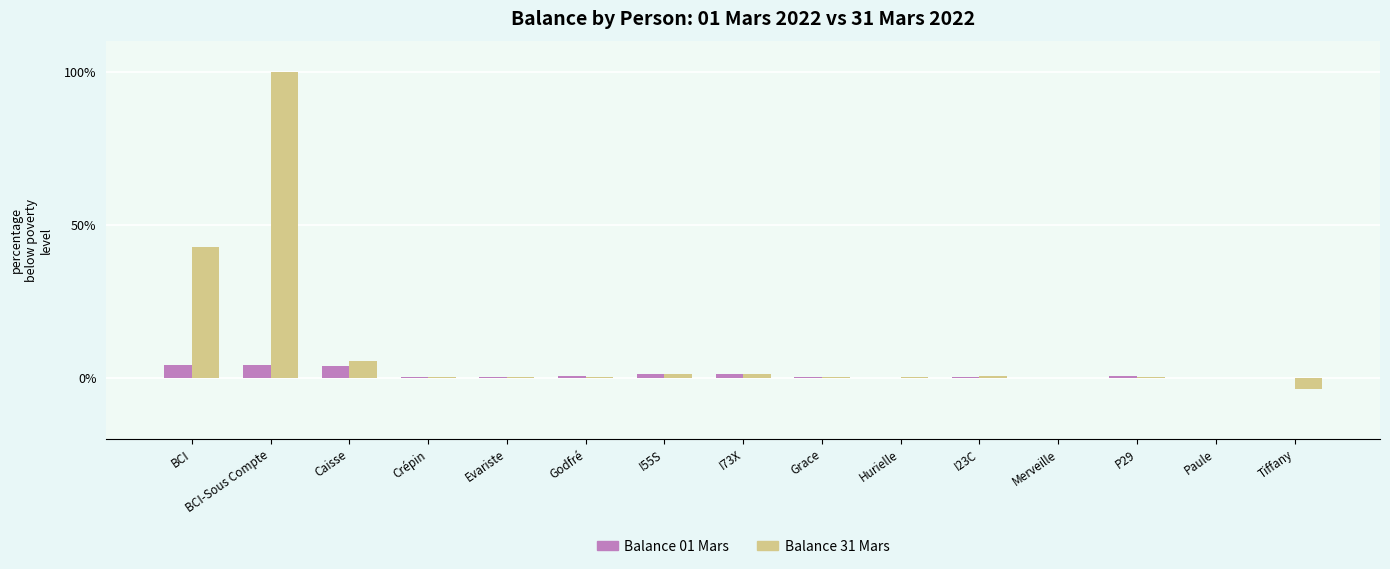

What is the sum of all Balance 01 Mars values?

15.7